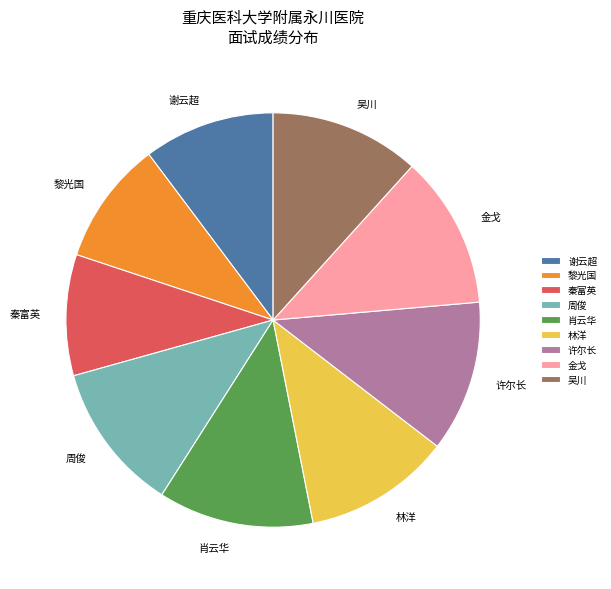

What is the ratio of the value at 吴川 to the value at 黎光国?

1.2